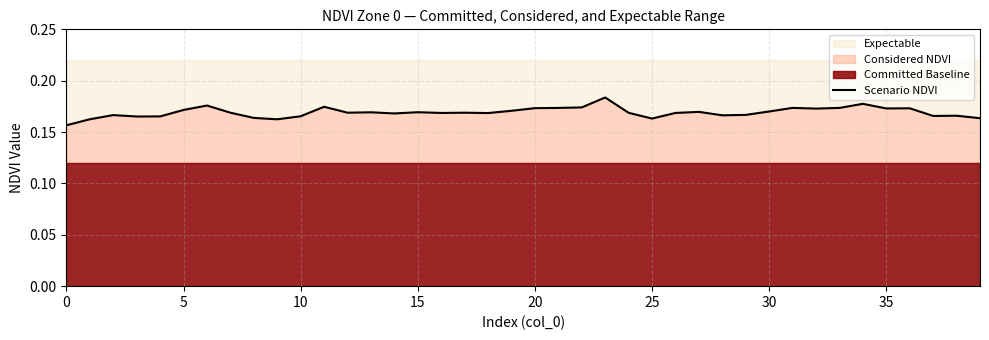

What is the value of the 1st point from the left?

0.2